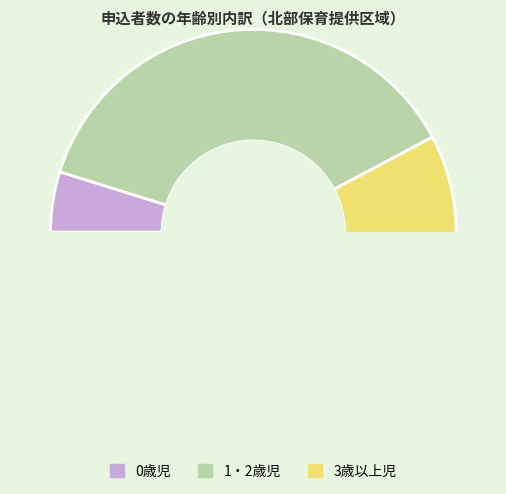

Does any single category account for the majority?

Yes